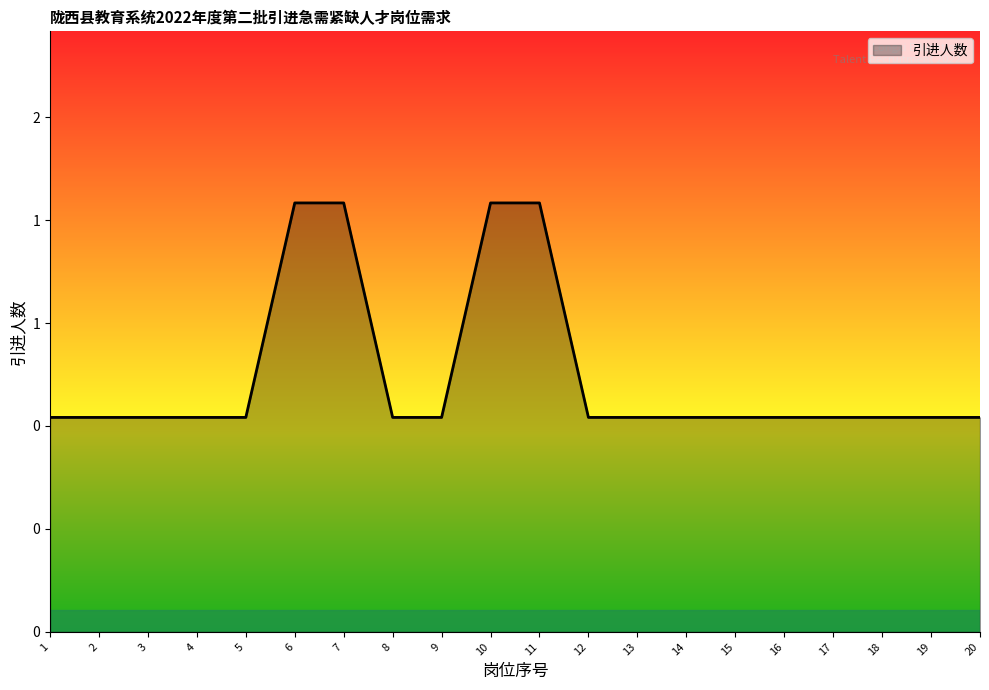

Does the chart display data point markers on the line(s)?

No